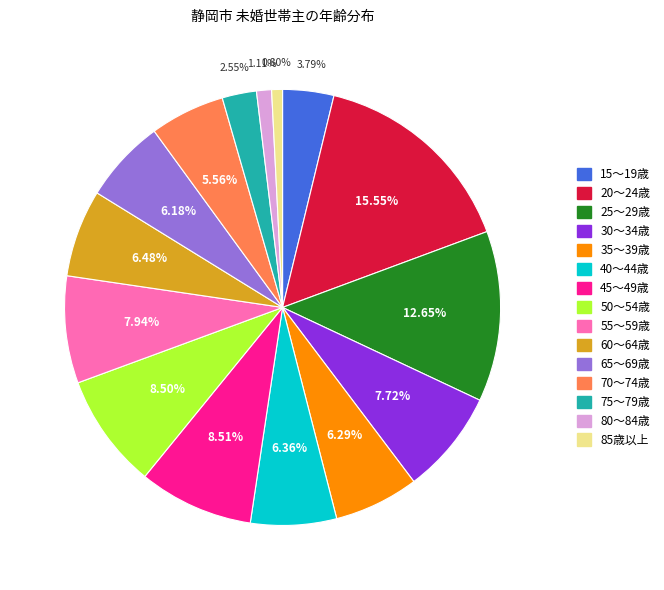

Which has a higher value, 85歳以上 or 30～34歳?

30～34歳